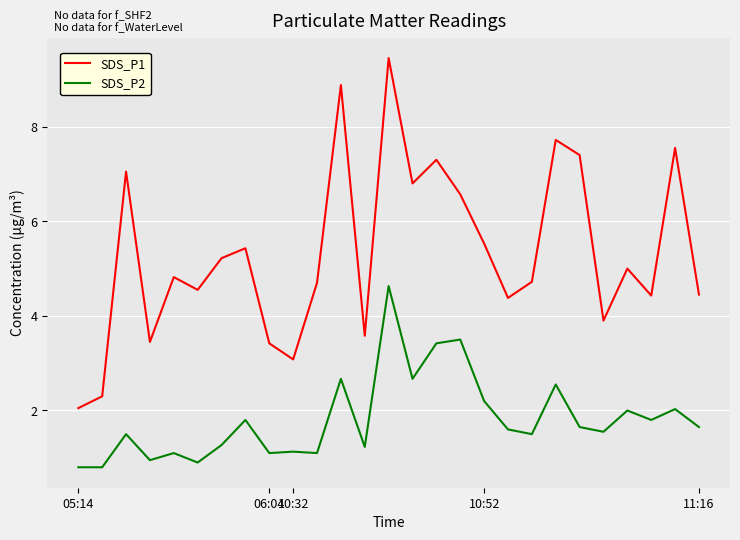

List the series in order of their peak value, highest first.

SDS_P1, SDS_P2